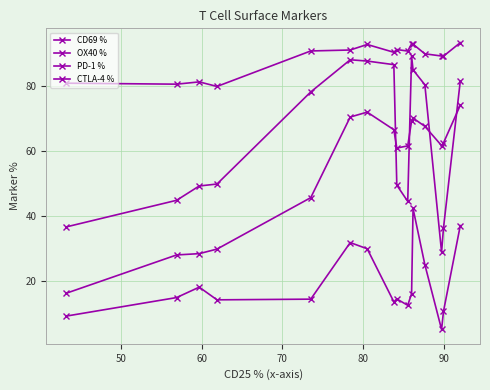

What is the lowest value of the CTLA-4 % series?

5.1